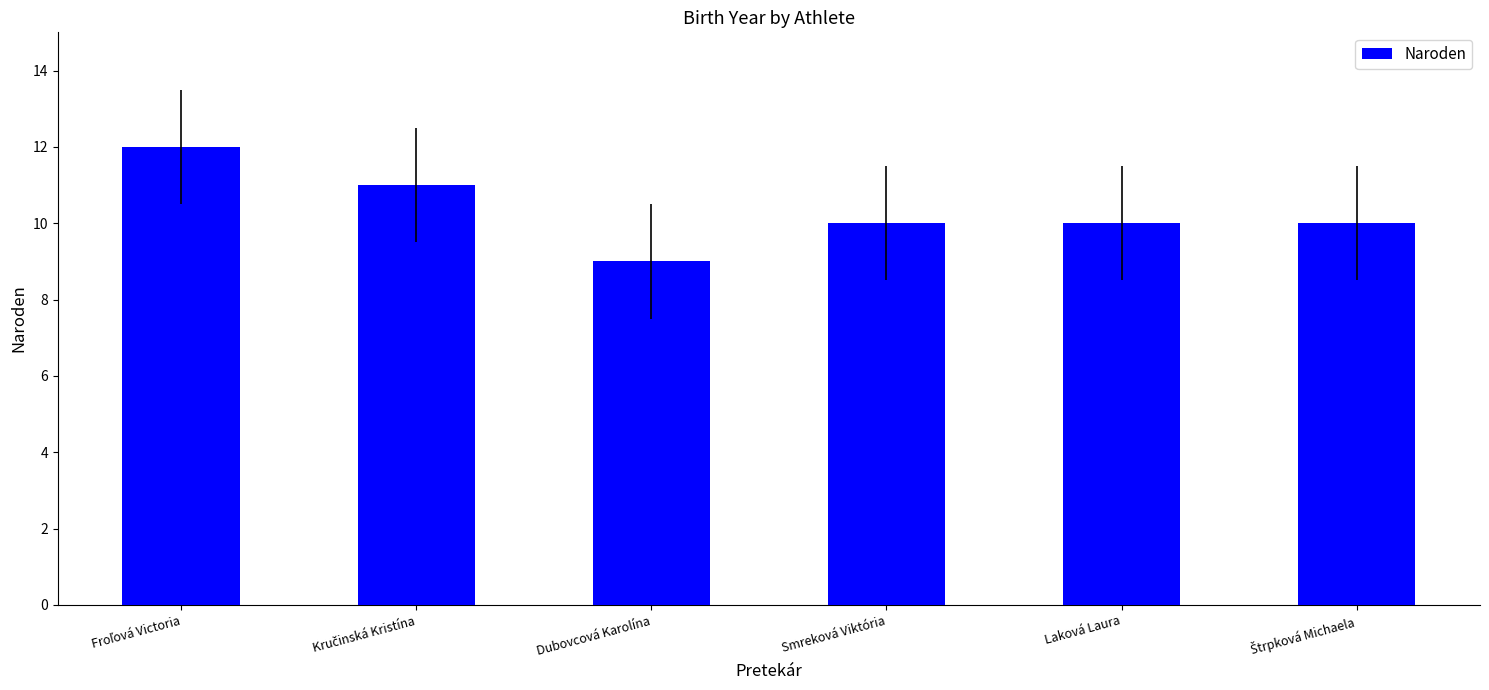

What is the minimum value shown in the chart?

9